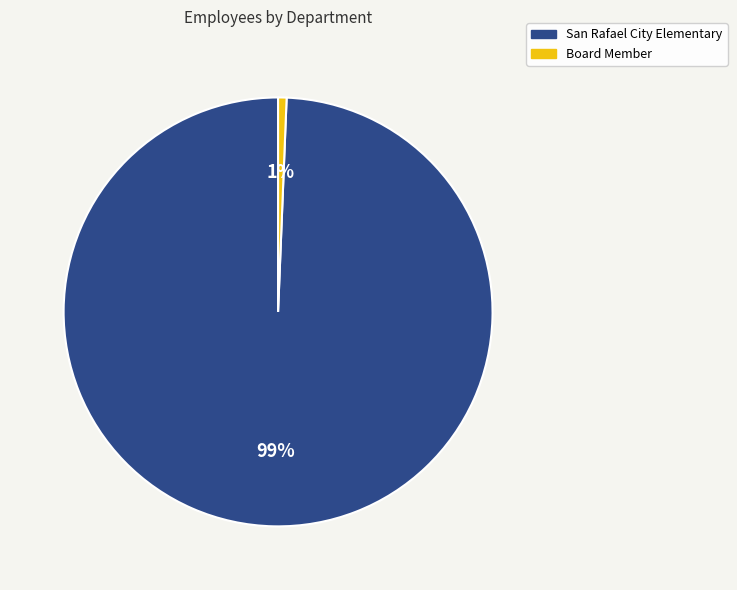

To the nearest percent, what portion does San Rafael City Elementary represent?

99%